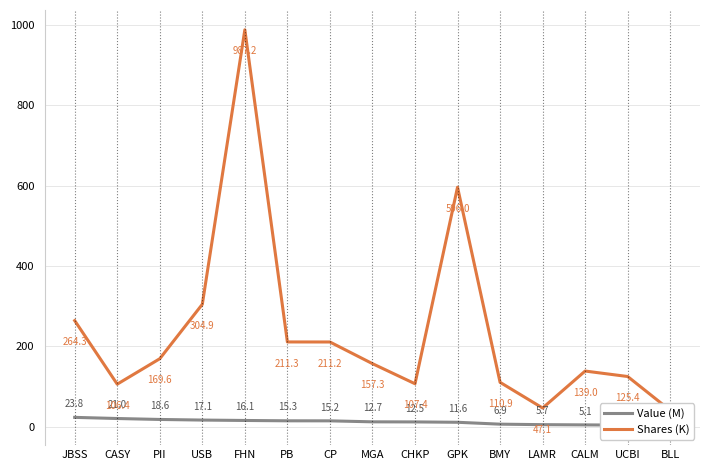

Is this an area chart (filled region under the line)?

No